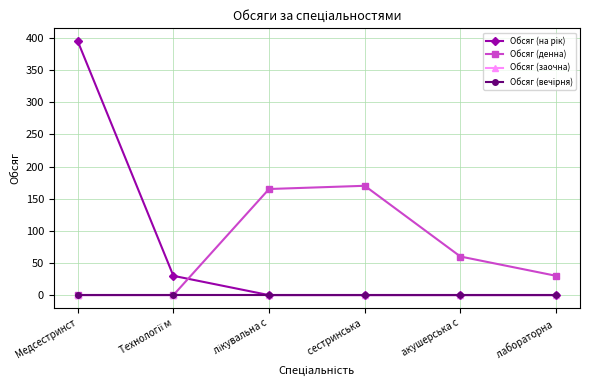

True or false: Обсяг (вечірня) has more than 0 interior local peaks.

False